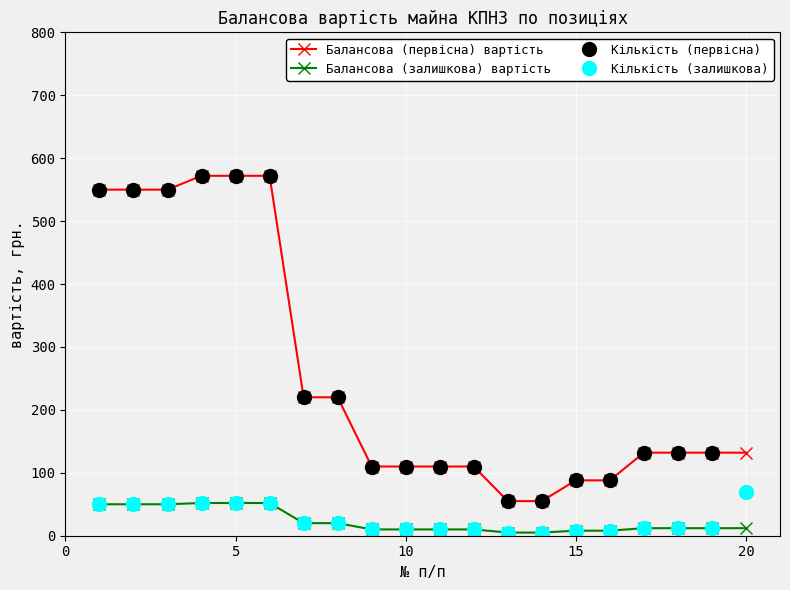

True or false: Балансова (залишкова) вартість and Балансова (первісна) вартість cross at least once.

False